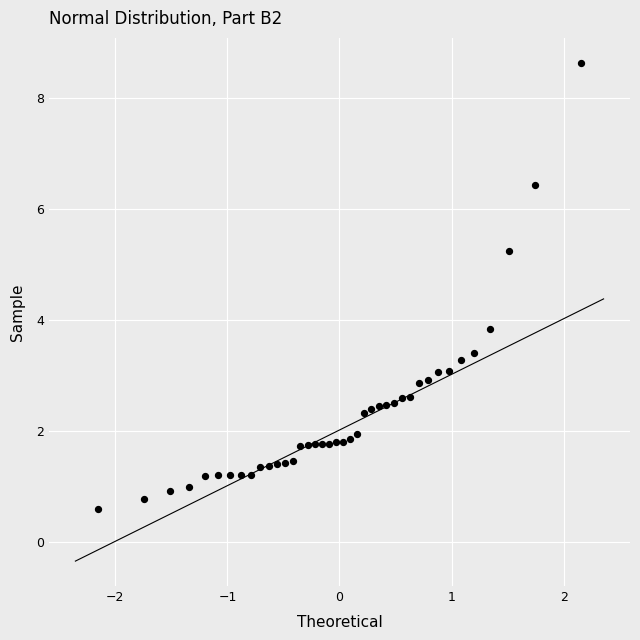

What Y value in the scatter plot is closest to 4?

3.8